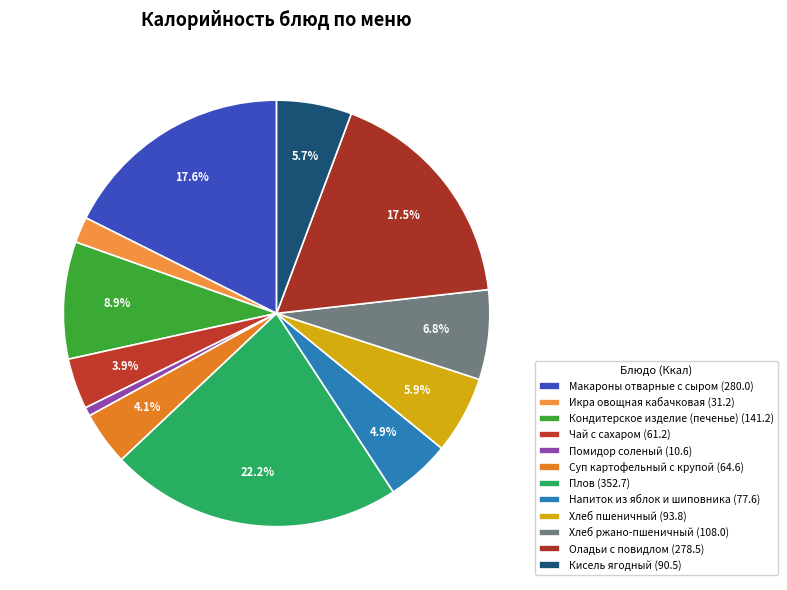

What is the ratio of the value at Чай с сахаром to the value at Хлеб пшеничный?

0.7